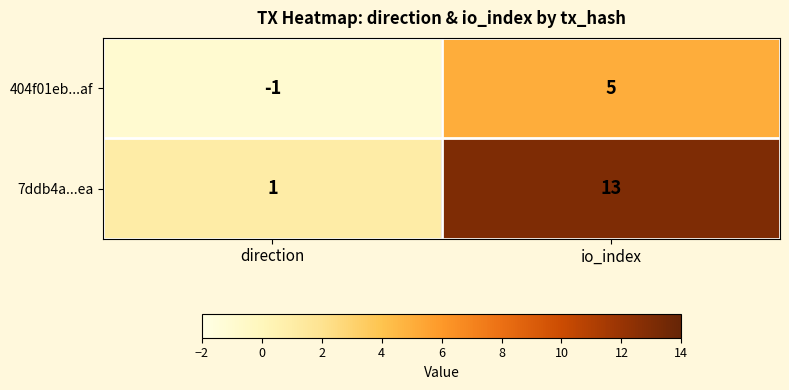

The 7ddb4a...ea series shows 13 at io_index. True or false?

True